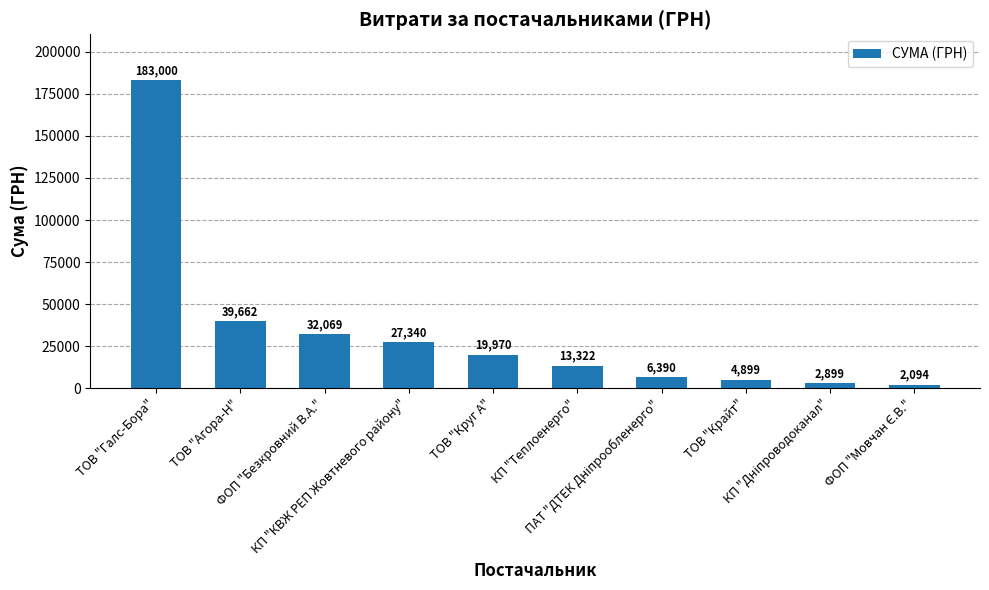

What is the difference between the second highest and second lowest values?

36763.0